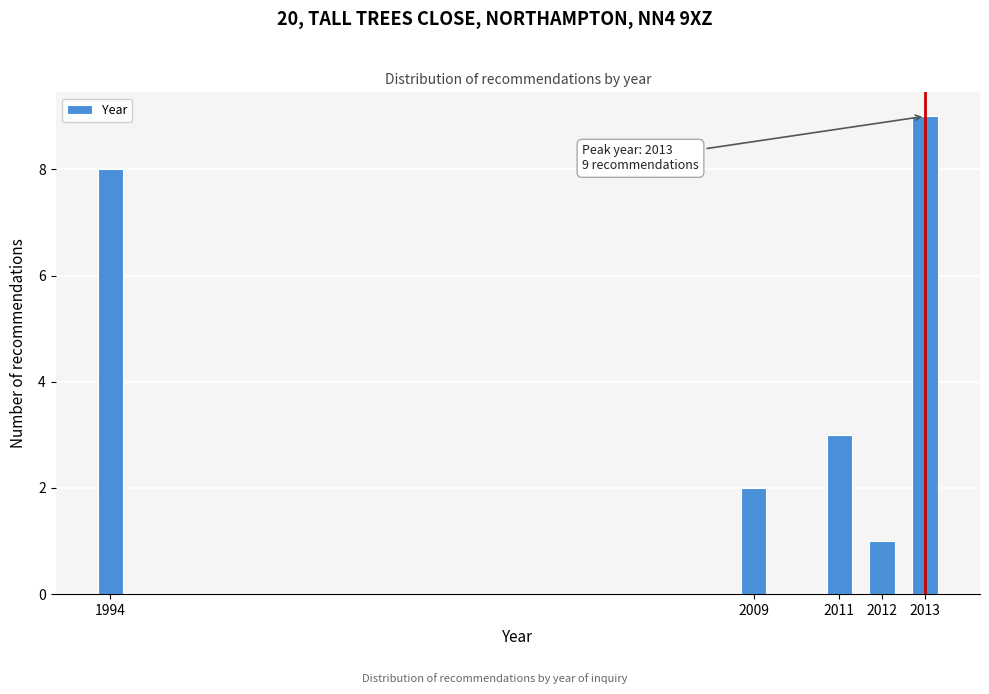

Reading right to left, what are all the values shown in this chart?

2013=9	2012=1	2011=3	2009=2	1994=8